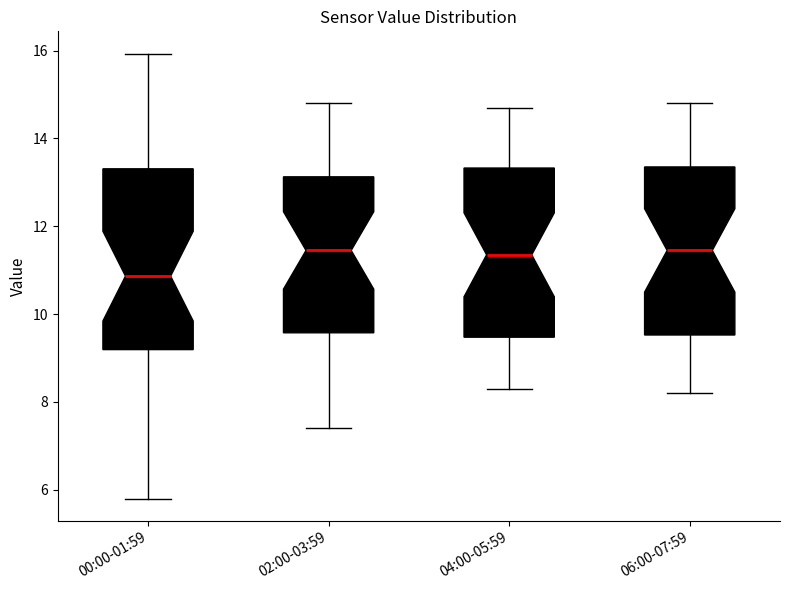

Comparing the boxes themselves (not the whiskers), which one is the tallest?

00:00-01:59